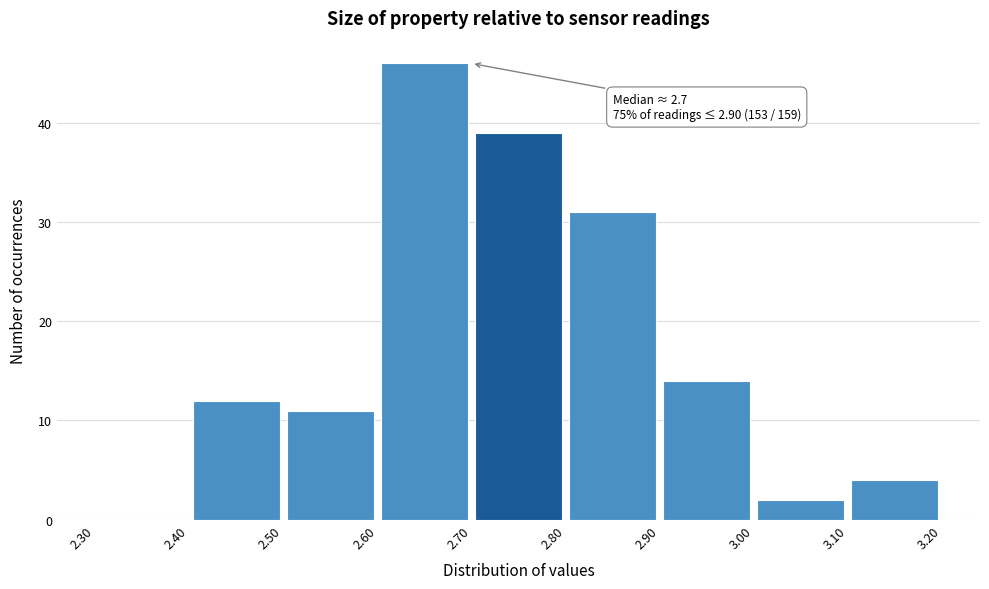

Over which range of the x-axis is the bar tallest?

2.60 to 2.70